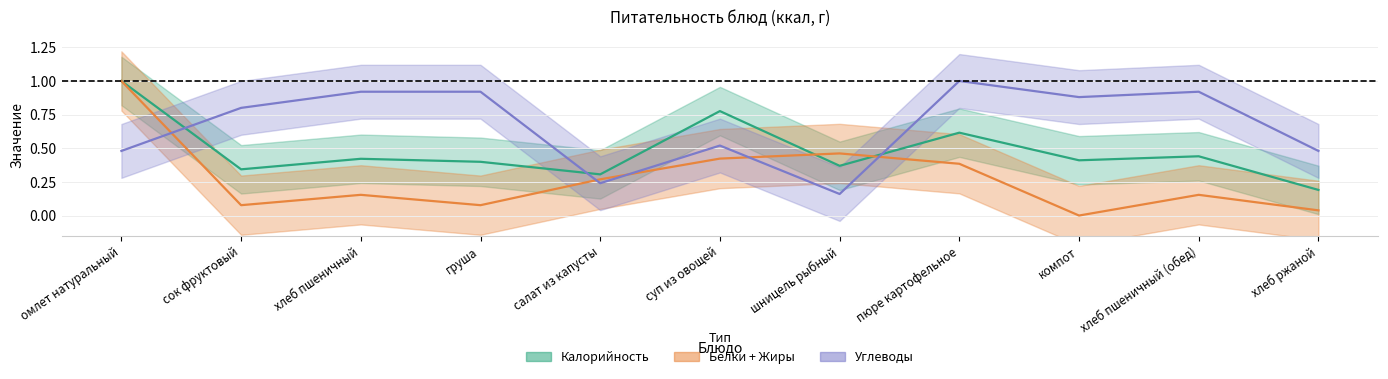

What is the average value of the Калорийность series?

0.5